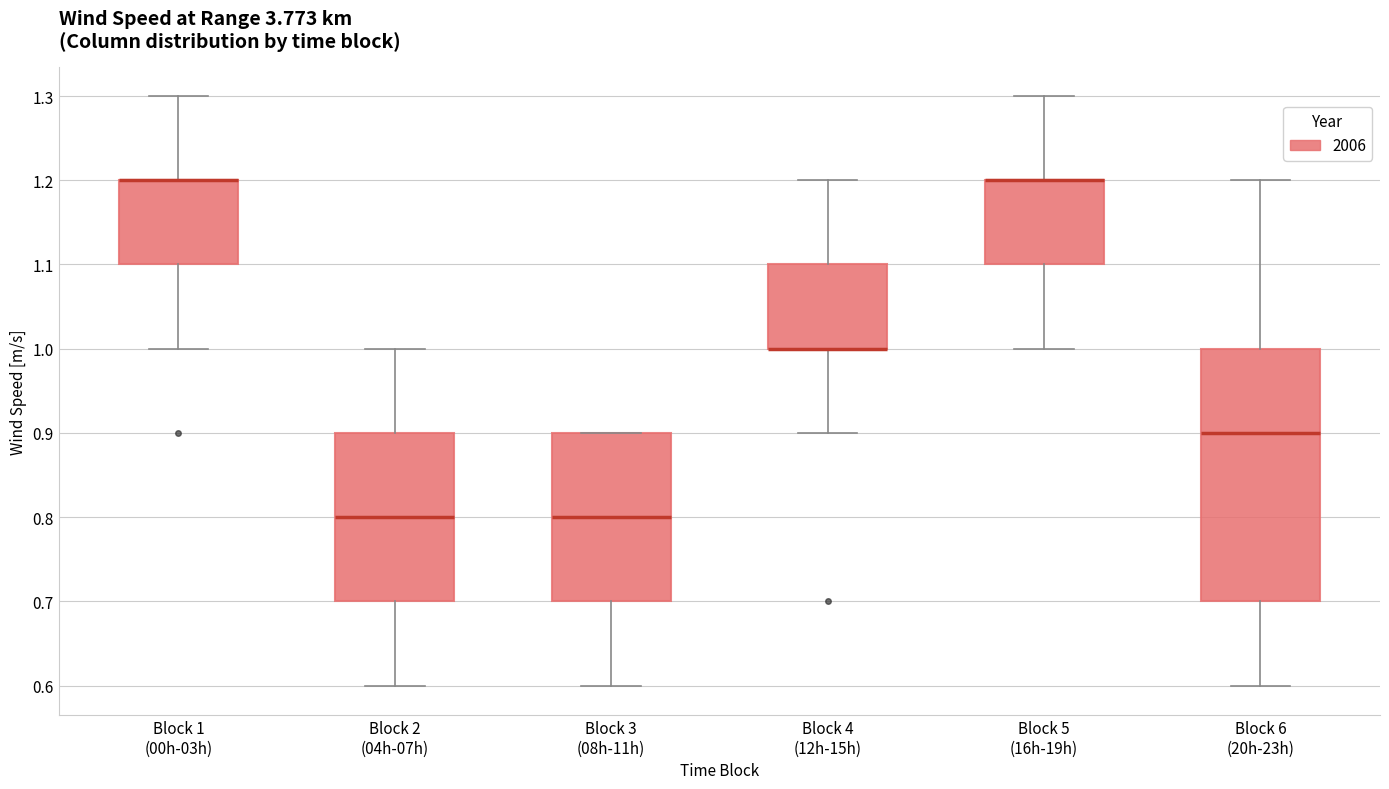

Where does the lower whisker of the box for Block 6 (20h-23h) end on the y-axis? The values are not printed on the chart, so give them approximately, as read against the axis.

0.6